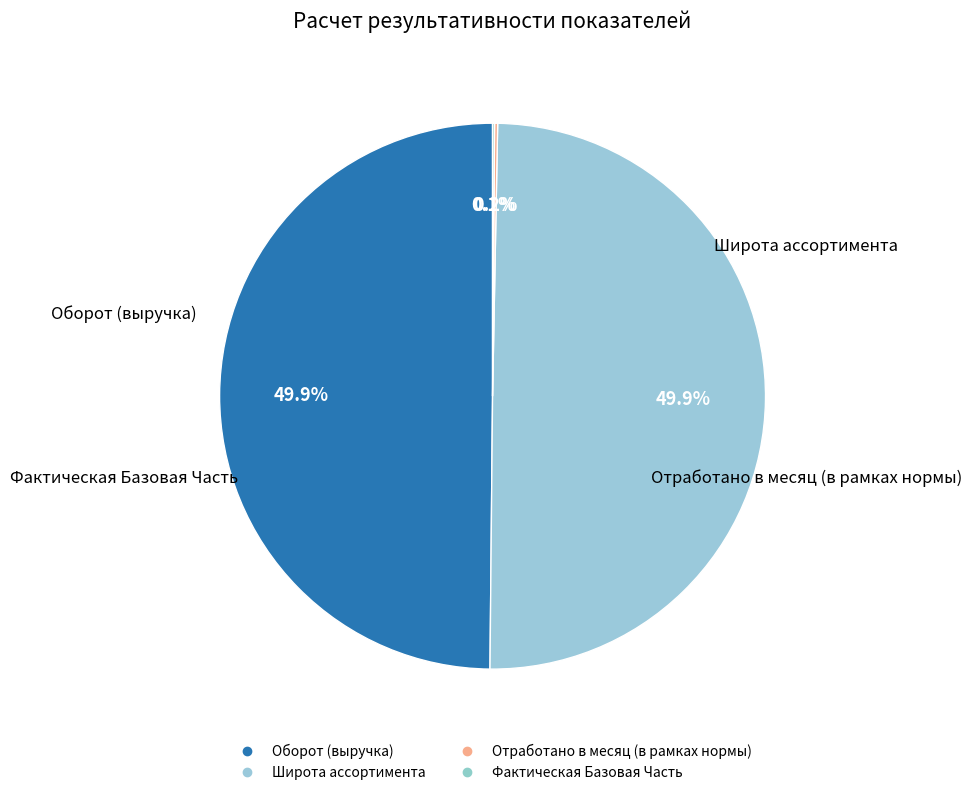

To the nearest percent, what is the average slice percentage?

25%